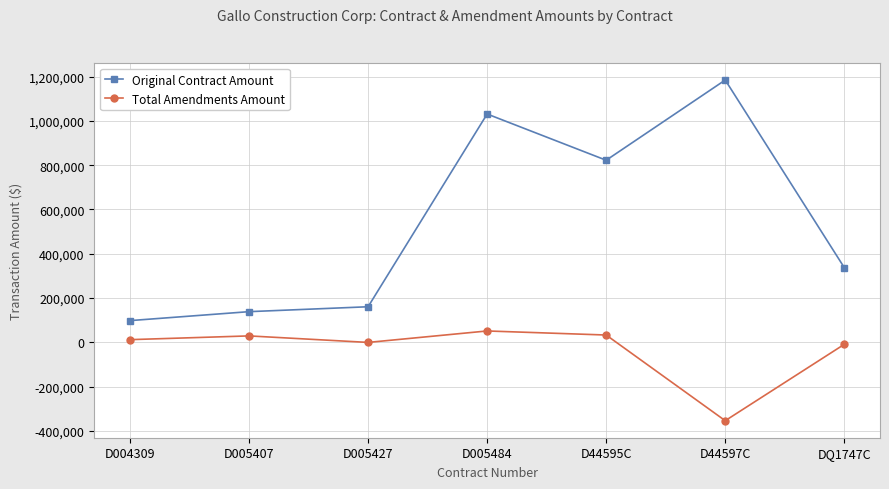

At which label does Total Amendments Amount reach its minimum?

D44597C